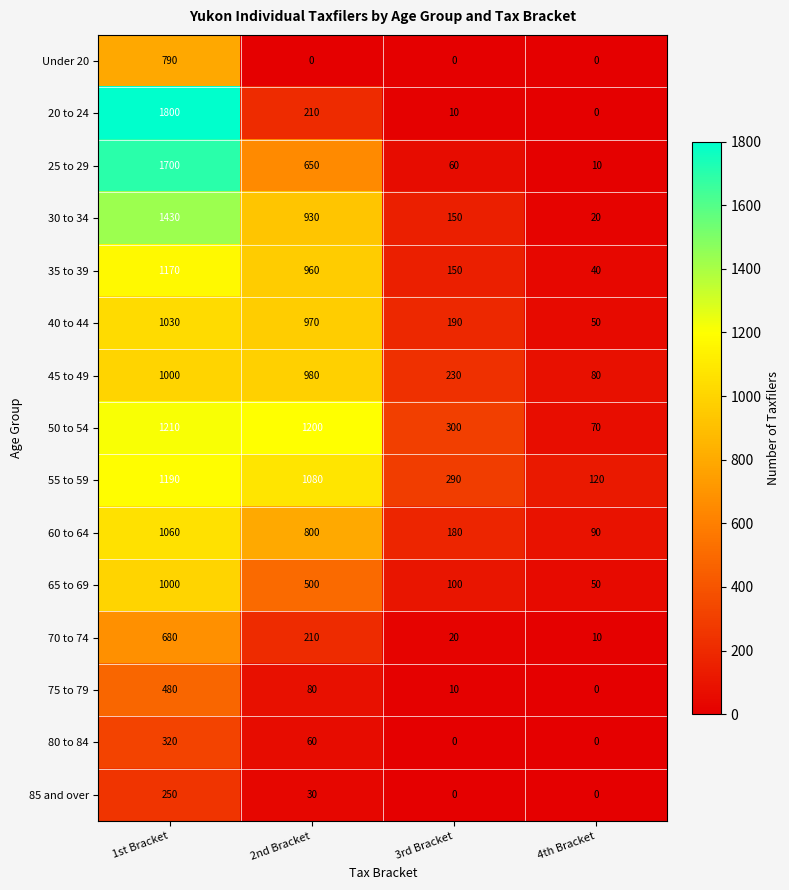

What is the highest value of the 30 to 34 series?

1430